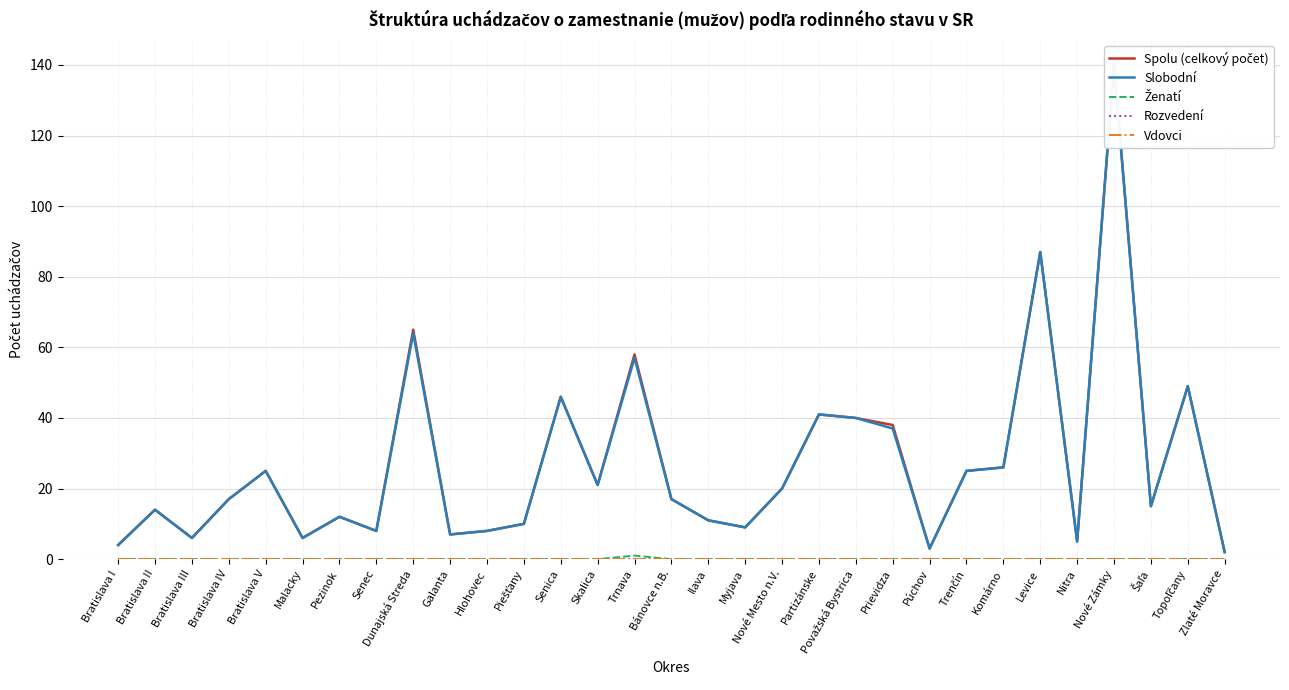

How many values in the Slobodní series exceed 17?

14